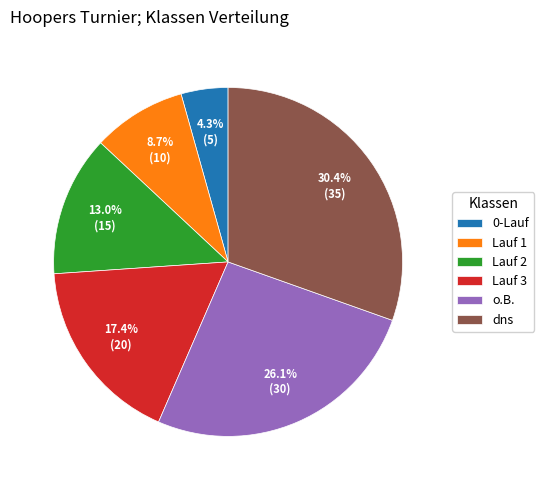

Which has a higher value, Lauf 2 or Lauf 1?

Lauf 2